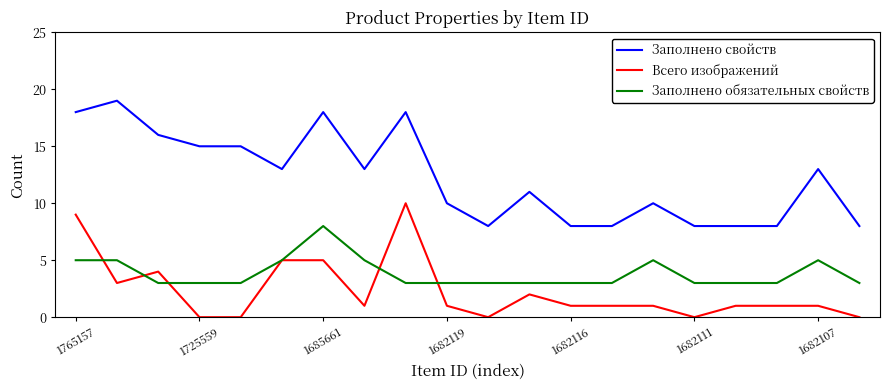

True or false: Всего изображений has more than 0 points higher than both neighbors.

True